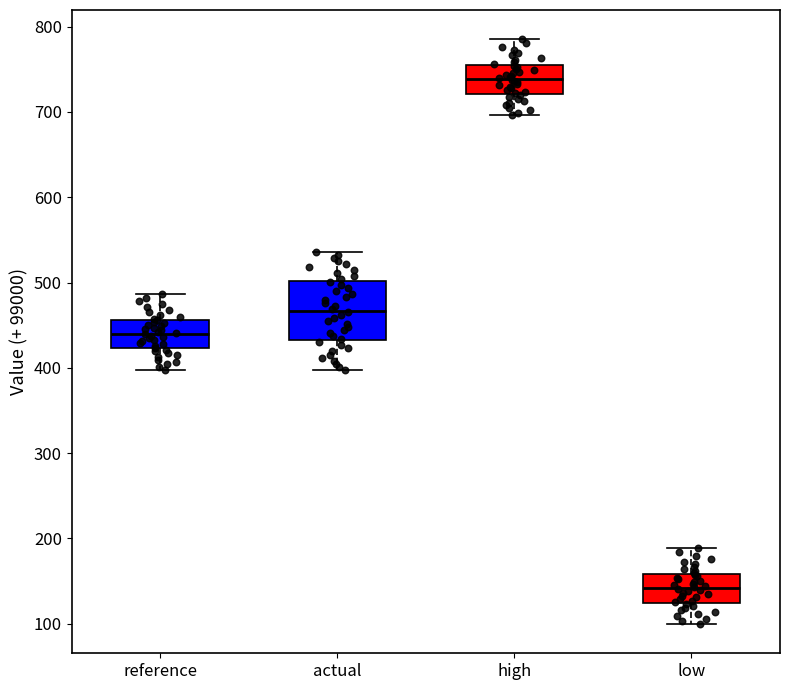

Which box's median line is the lowest?

low